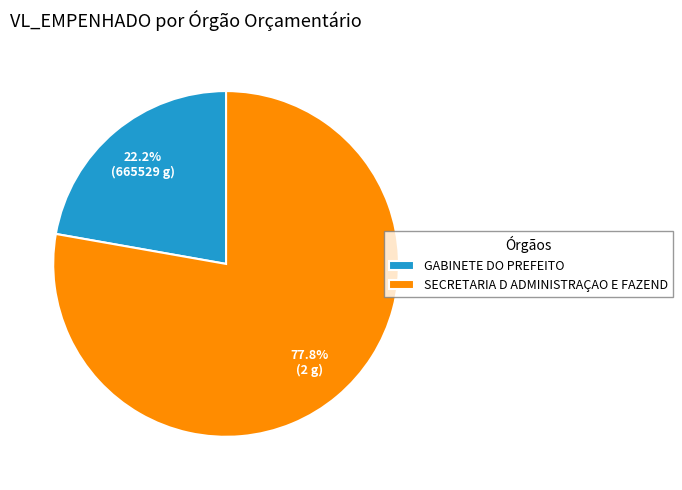

What is the smallest slice in the pie chart?

GABINETE DO PREFEITO